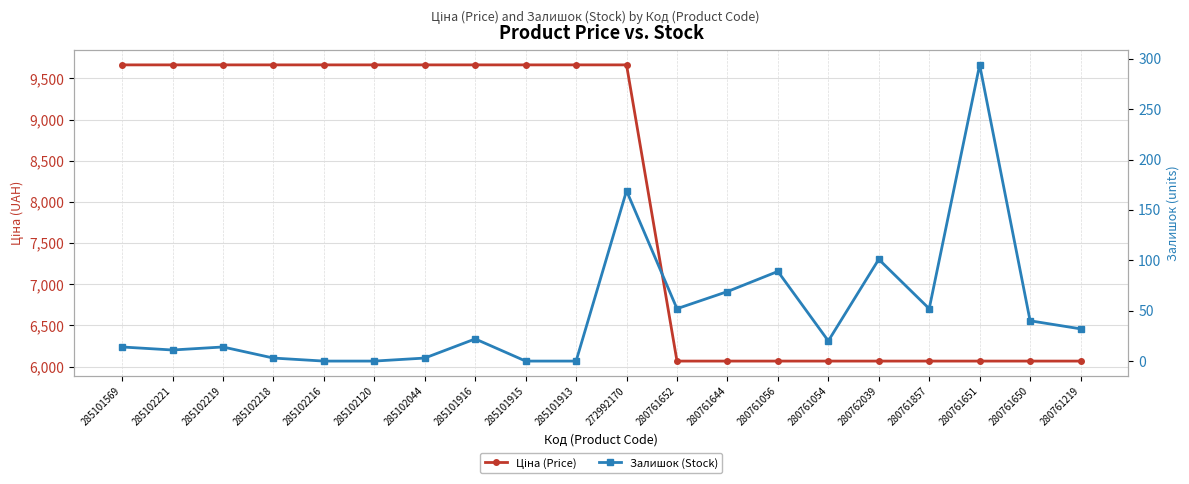

True or false: Залишок (Stock) and Ціна (Price) cross at least once.

False